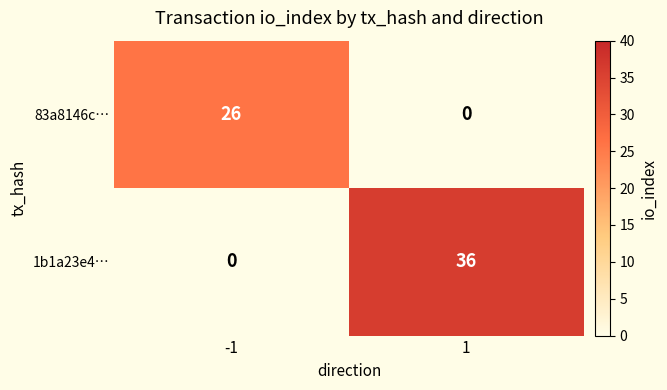

Which series has the largest range (max minus min)?

1b1a23e4…